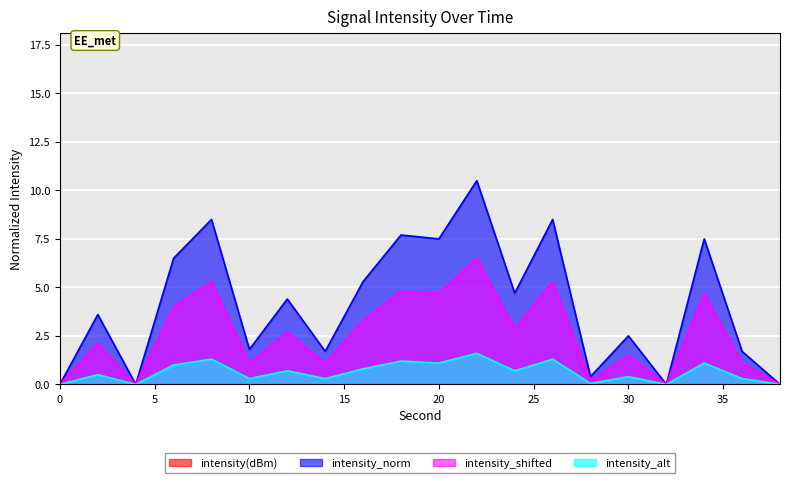

Reading right to left, extract all data points from this chart.

intensity(dBm): 38=-139.6	36=-131.4	34=-126.0	32=-137.8	30=-132.3	28=-135.9	26=-124.1	24=-128.6	22=-123.2	20=-126.2	18=-126.0	16=-128.8	14=-131.4	12=-129.1	10=-131.2	8=-124.7	6=-126.5	4=-141.2	2=-137.1	0=-127.3
intensity_norm: 38=0.0	36=1.7	34=7.5	32=0.0	30=2.5	28=0.4	26=8.5	24=4.7	22=10.5	20=7.5	18=7.7	16=5.3	14=1.7	12=4.4	10=1.8	8=8.5	6=6.5	4=0.0	2=3.6	0=0.0
intensity_shifted: 38=0.0	36=1.1	34=4.7	32=0.0	30=1.5	28=0.2	26=5.3	24=2.9	22=6.5	20=4.7	18=4.8	16=3.3	14=1.1	12=2.7	10=1.1	8=5.3	6=4.0	4=0.0	2=2.1	0=0.0
intensity_alt: 38=0.0	36=0.3	34=1.1	32=0.0	30=0.4	28=0.1	26=1.3	24=0.7	22=1.6	20=1.1	18=1.2	16=0.8	14=0.3	12=0.7	10=0.3	8=1.3	6=1.0	4=0.0	2=0.5	0=0.0